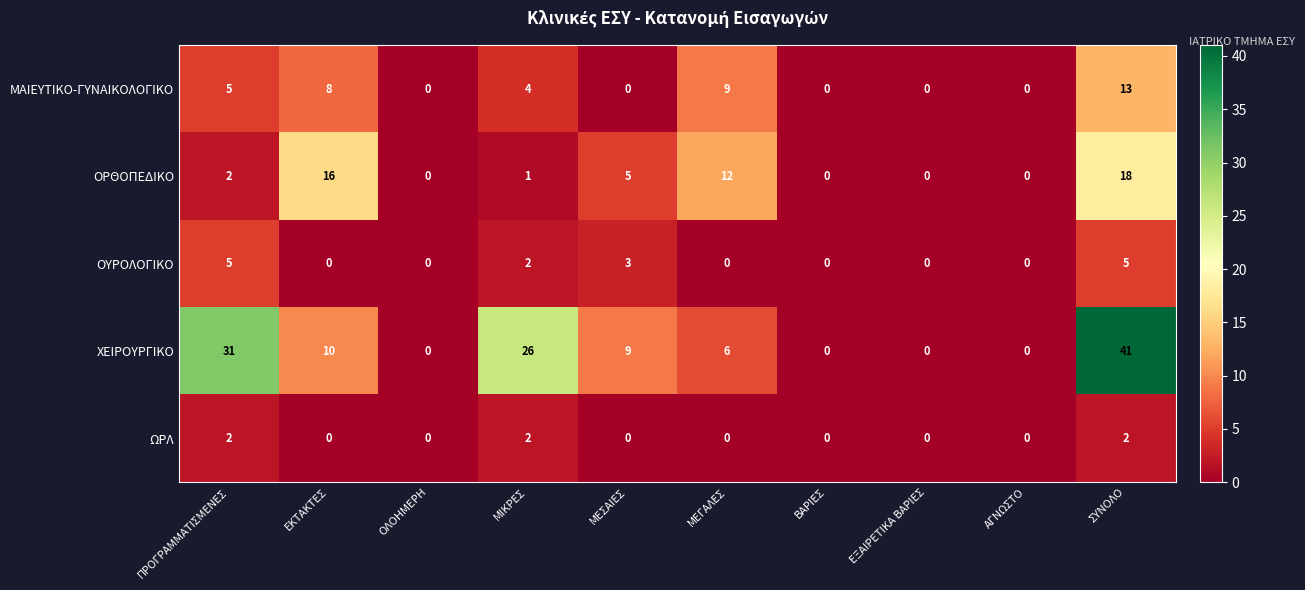

What is the maximum value for ΟΡΘΟΠΕΔΙΚΟ?

18